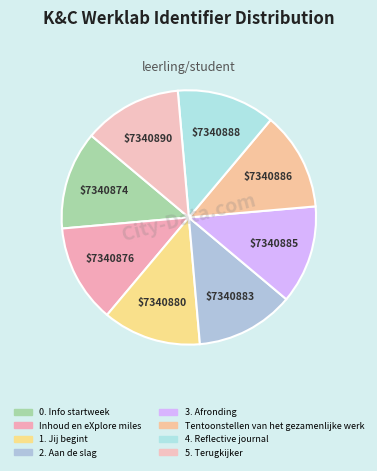

Is there a majority slice in this chart?

No